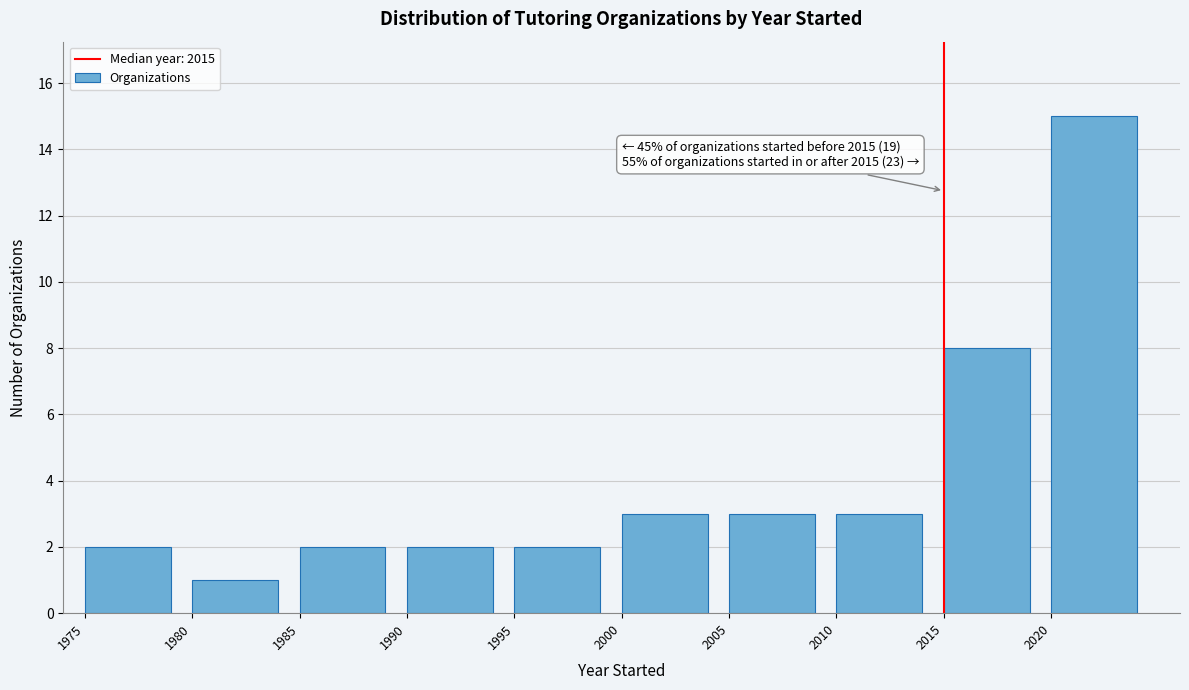

Which range on the x-axis has the tallest bar?

2020 to 2025